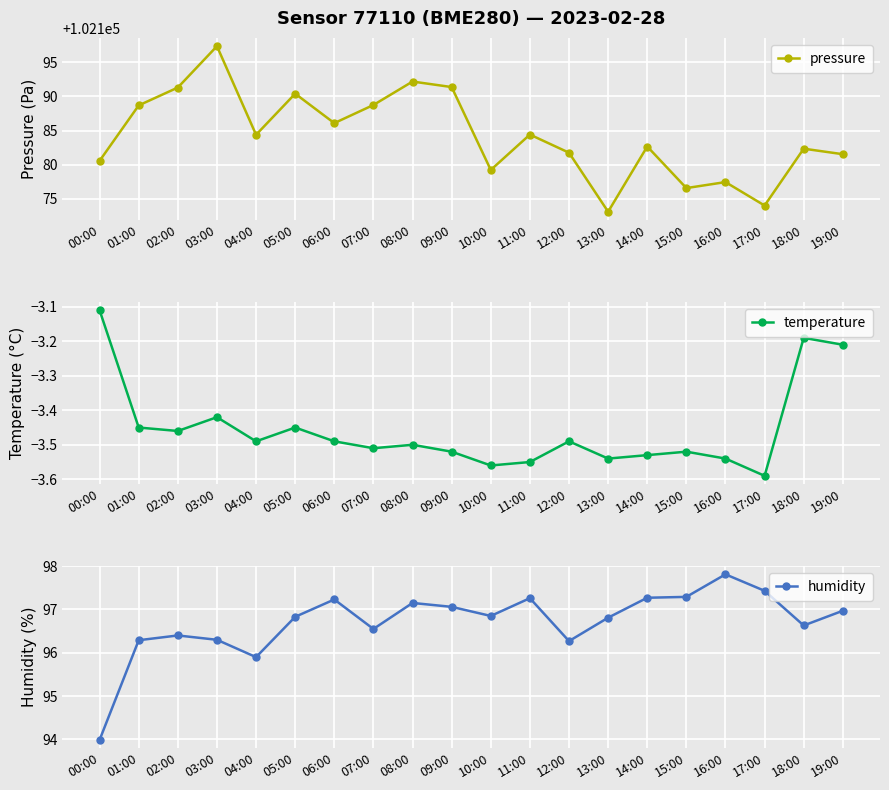

Between 12:00 and 09:00, which is larger?

09:00